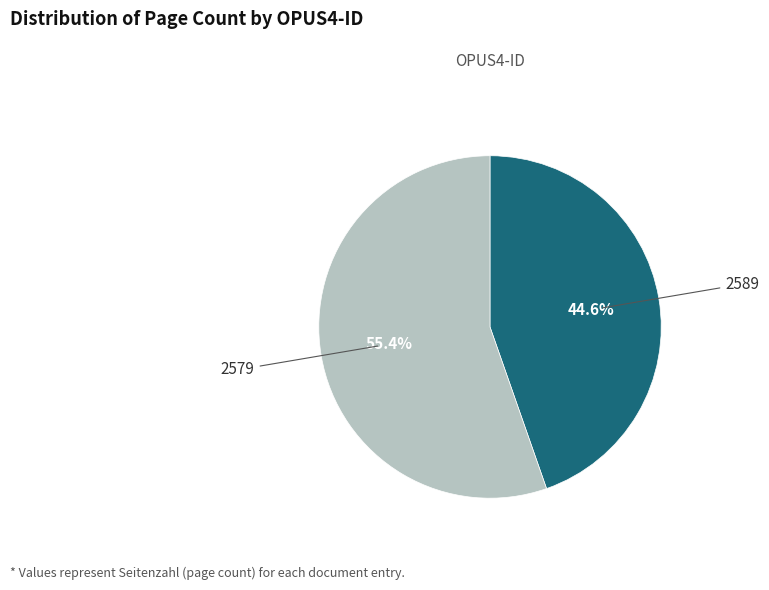

Is there a majority slice in this chart?

Yes